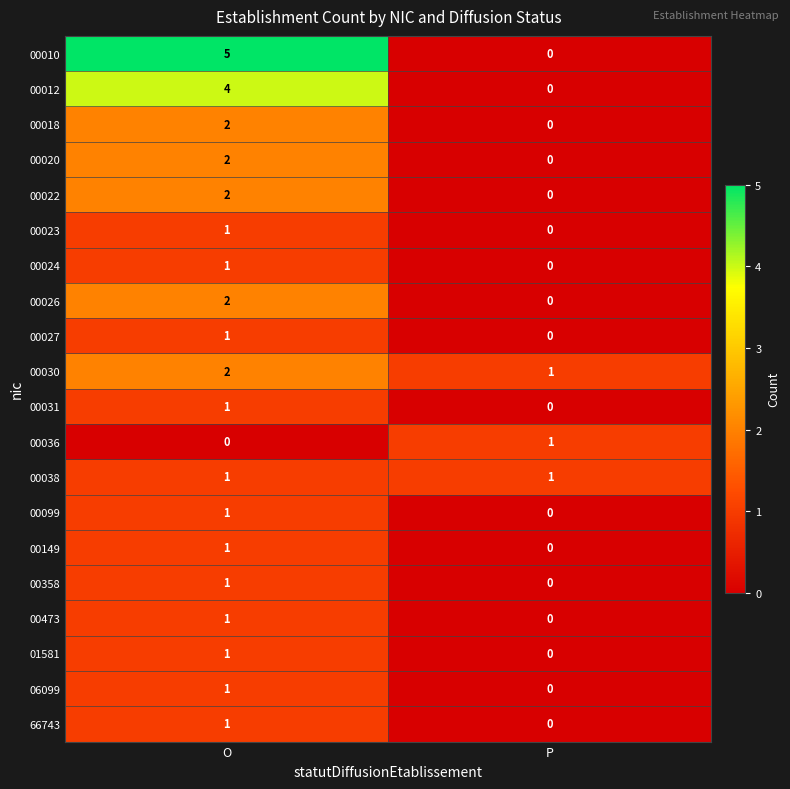

Which series has the largest range (max minus min)?

00010